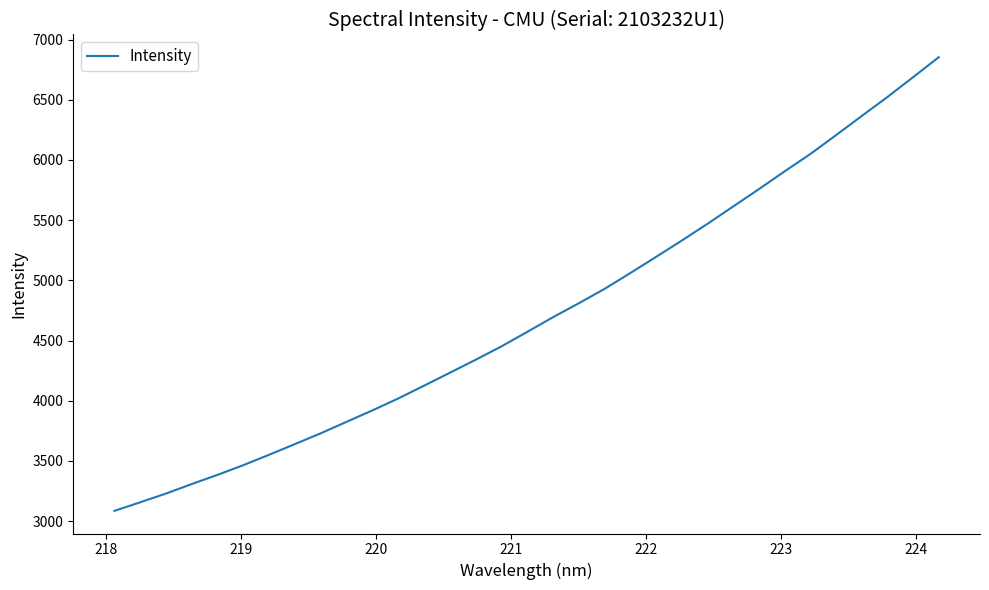

What is the difference between the maximum and minimum values?

3768.1